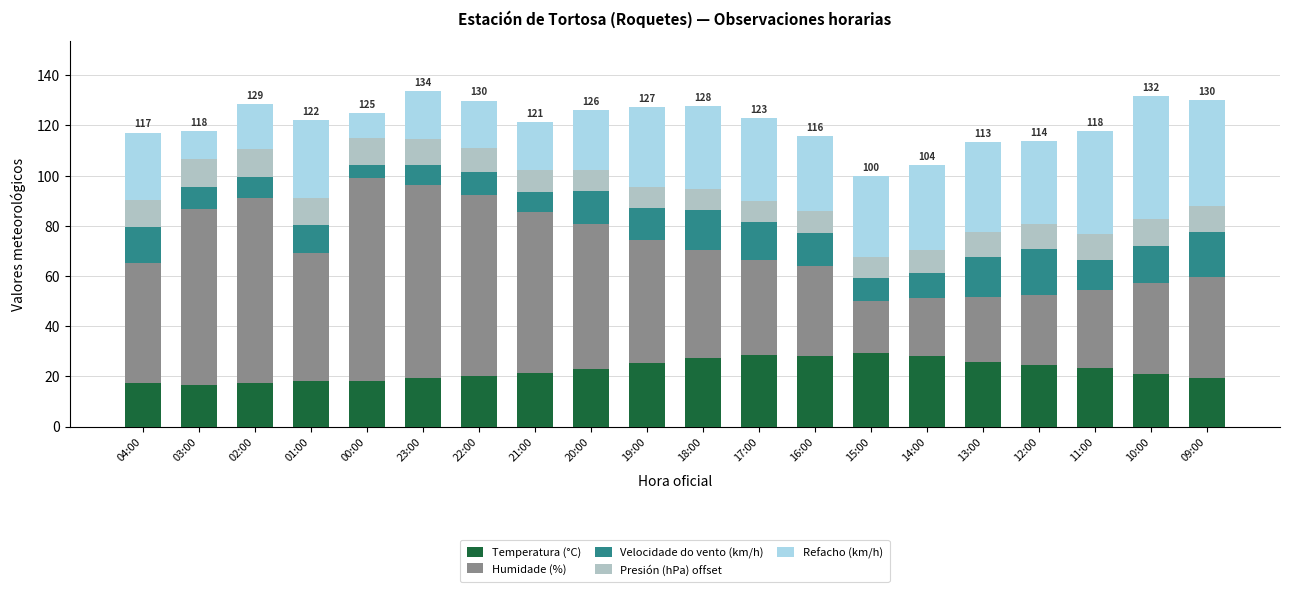

True or false: Temperatura (°C) has a value of 17.4 at 04:00.

True